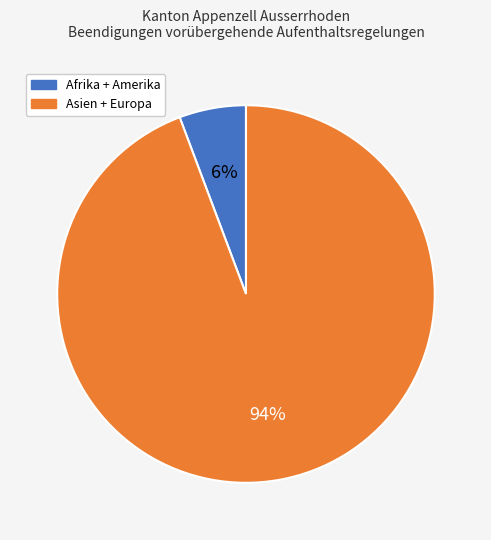

To the nearest percent, what is the average slice percentage?

50%